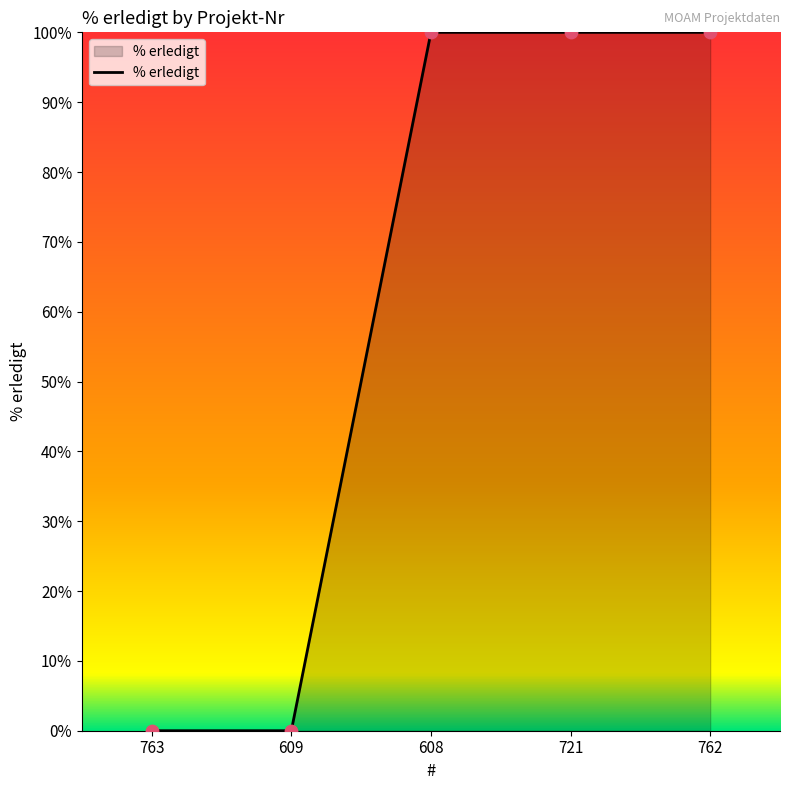

What is the change in value from 763 to 762?

+100